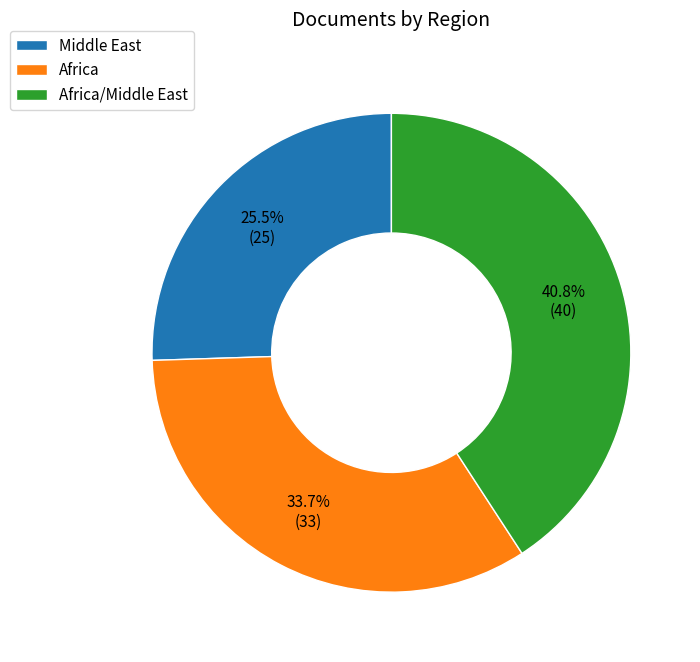

Which category has the biggest portion of the pie?

Africa/Middle East